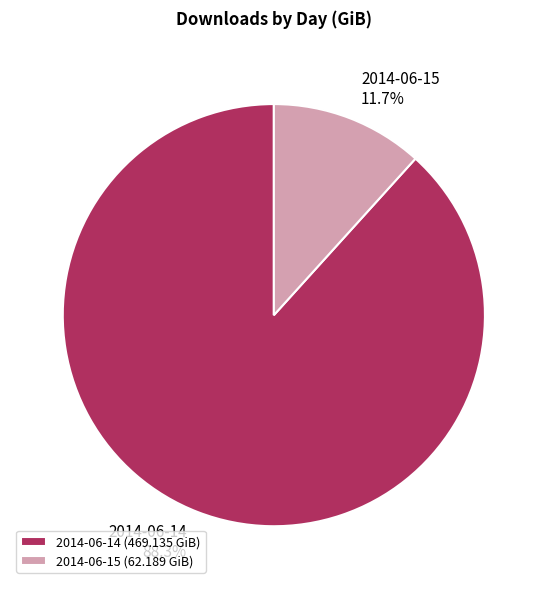

What percentage is the 2014-06-14 slice, to the nearest percent?

88%